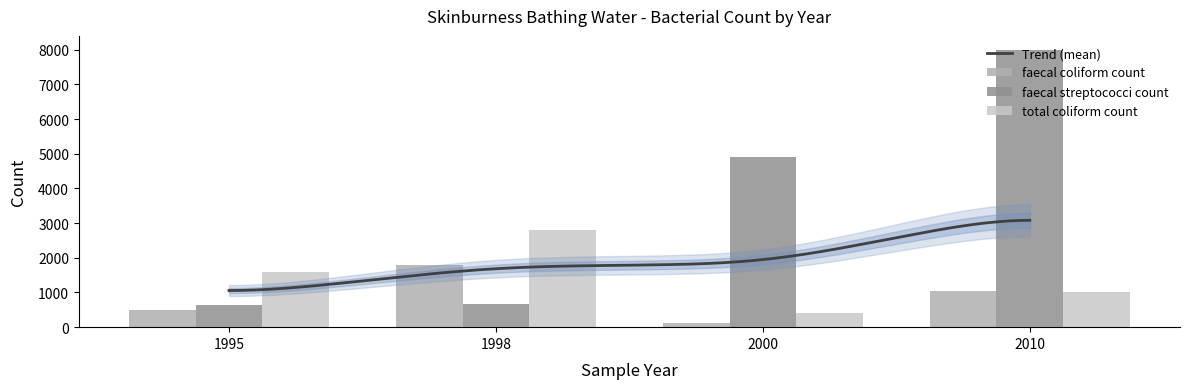

What is the value of the faecal coliform count bar at the 4th from the left?

1040